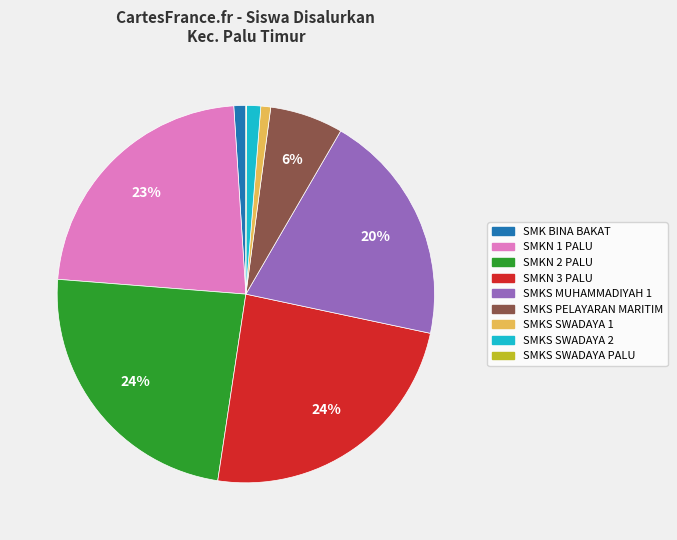

Is there a majority slice in this chart?

No